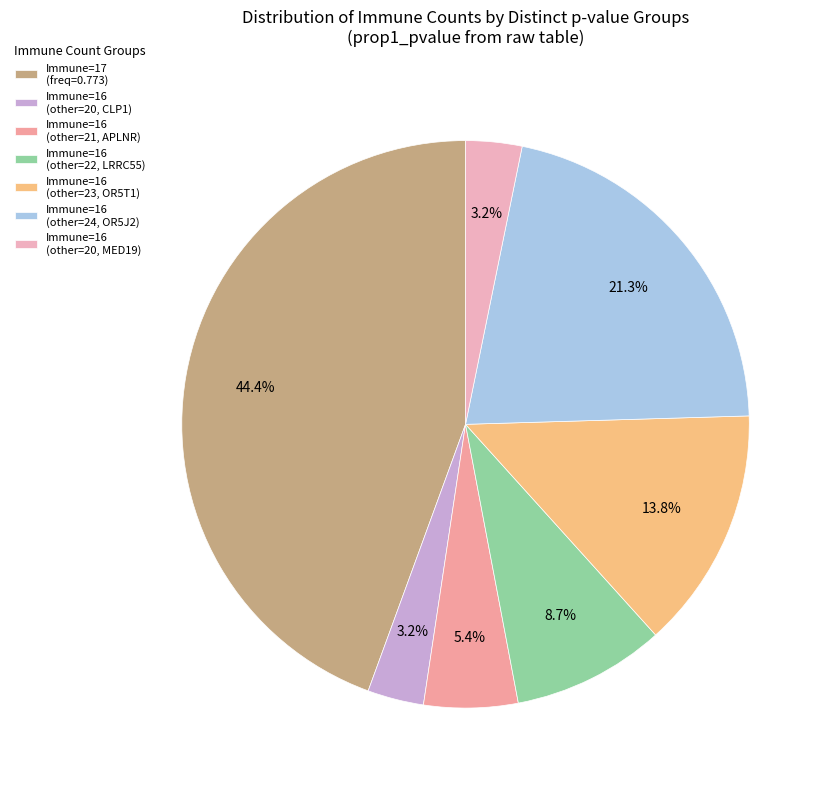

Count the number of slices in the pie.

7